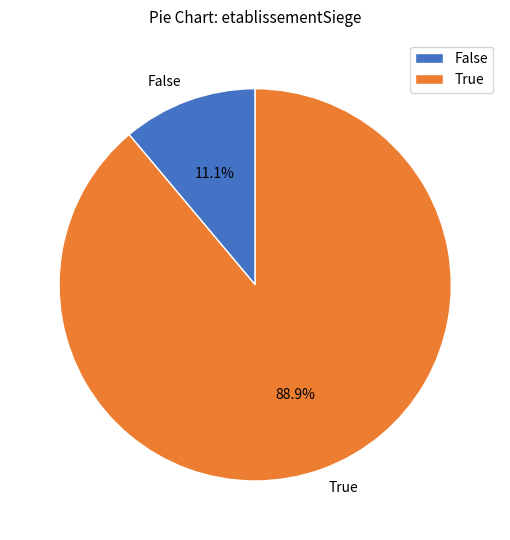

Rank the categories by value from lowest to highest.

False, True